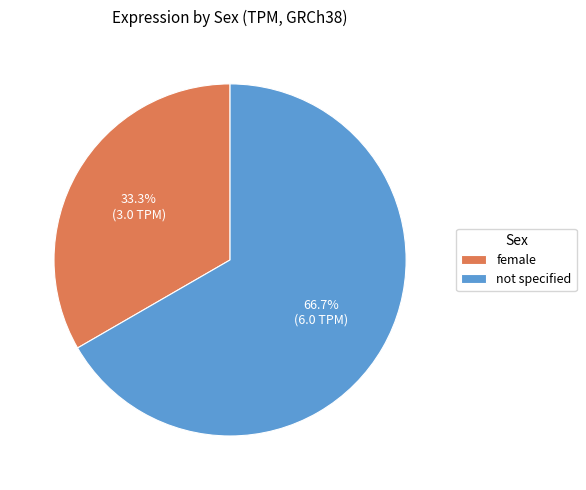

Which slice is the smallest?

female